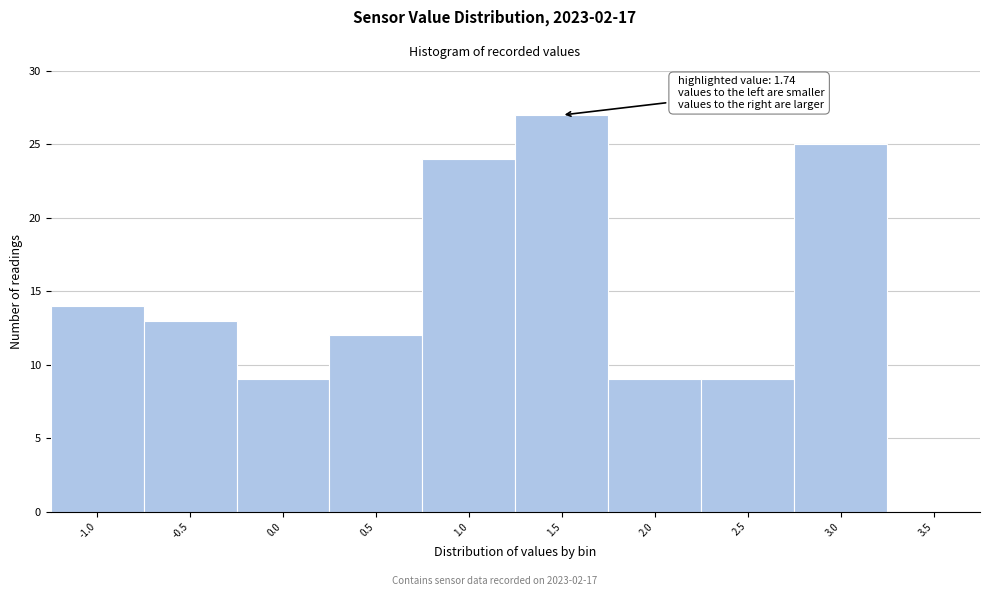

Reading left to right, transcribe all the data shown in this chart.

-1.0=14	-0.5=13	0.0=9	0.5=12	1.0=24	1.5=27	2.0=9	2.5=9	3.0=25	3.5=0